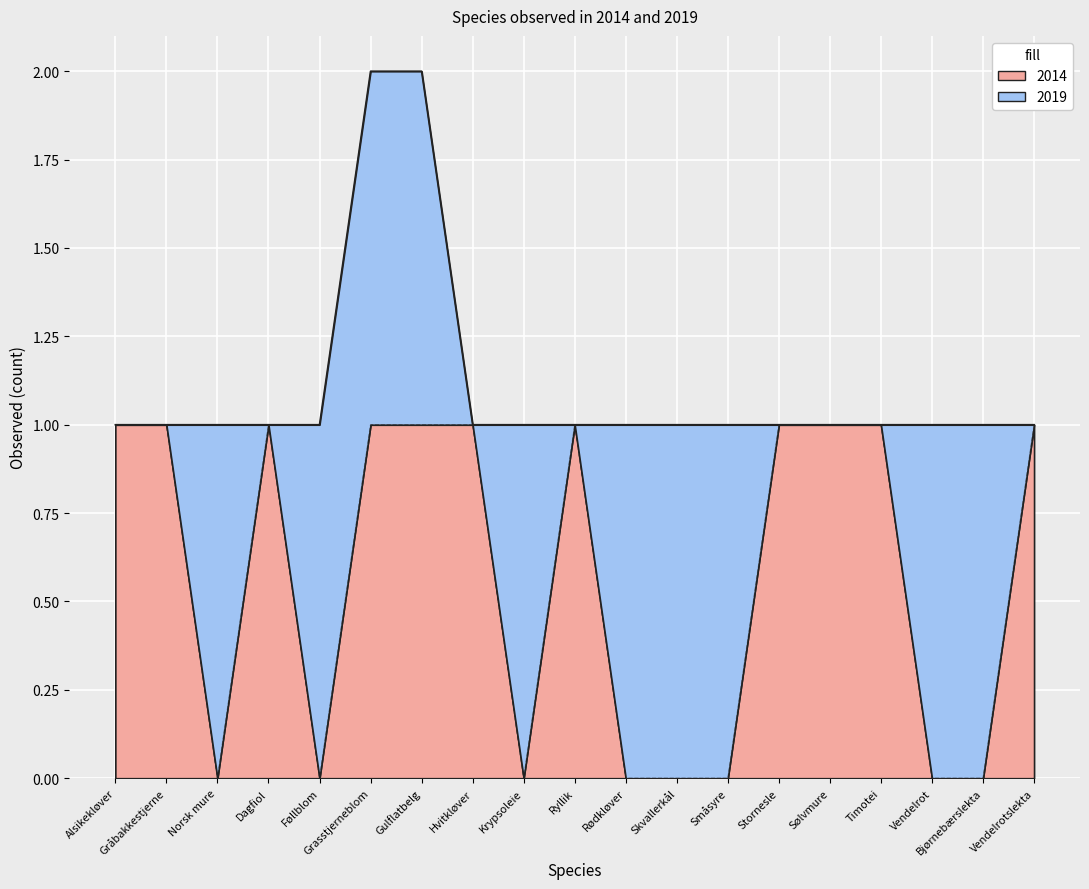

What is the label of the 11th point from the left?

Rødkløver